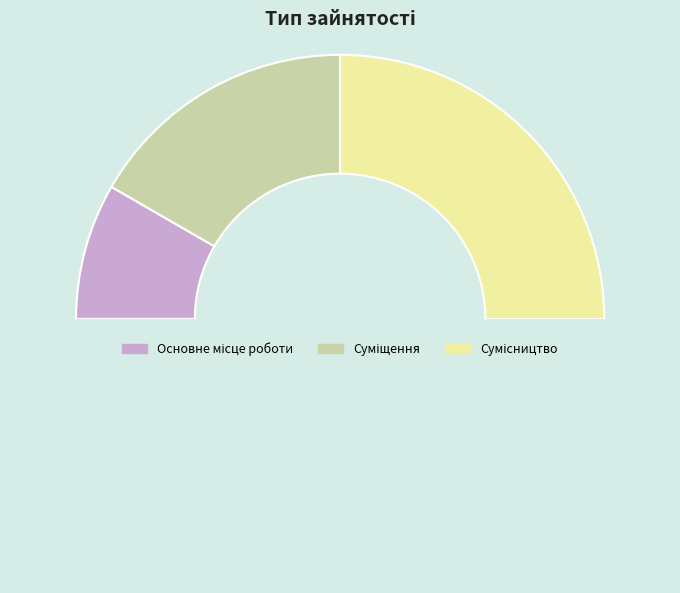

How many segments does this pie chart have?

4